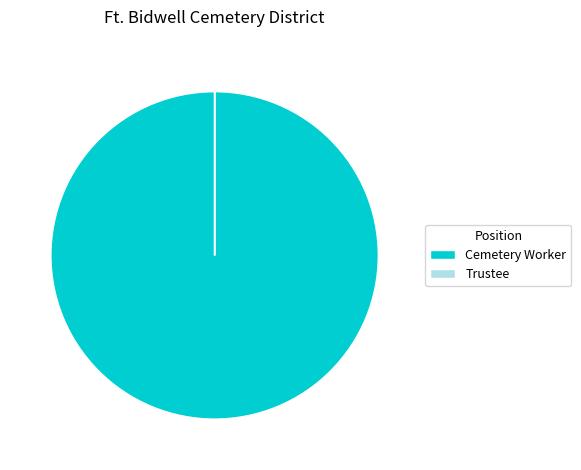

Which category accounts for the majority?

Cemetery Worker